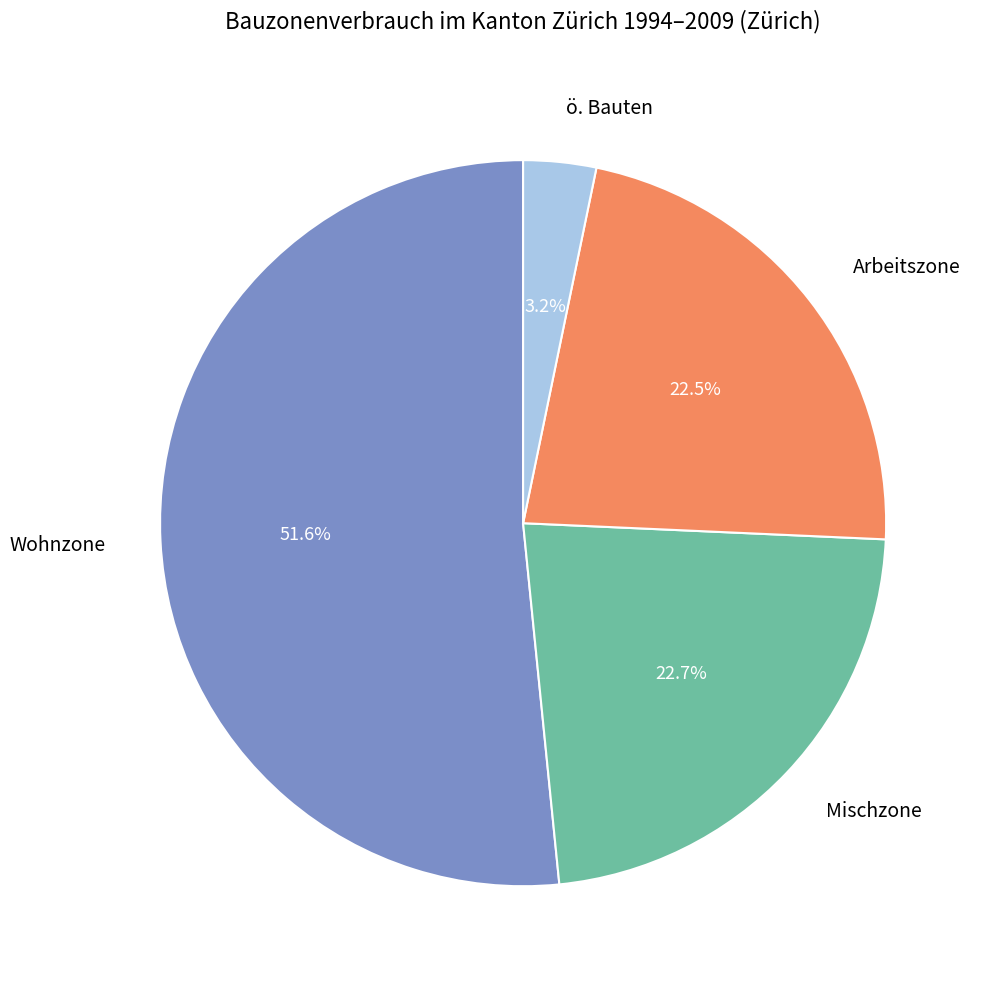

What is the largest slice in the pie chart?

Wohnzone